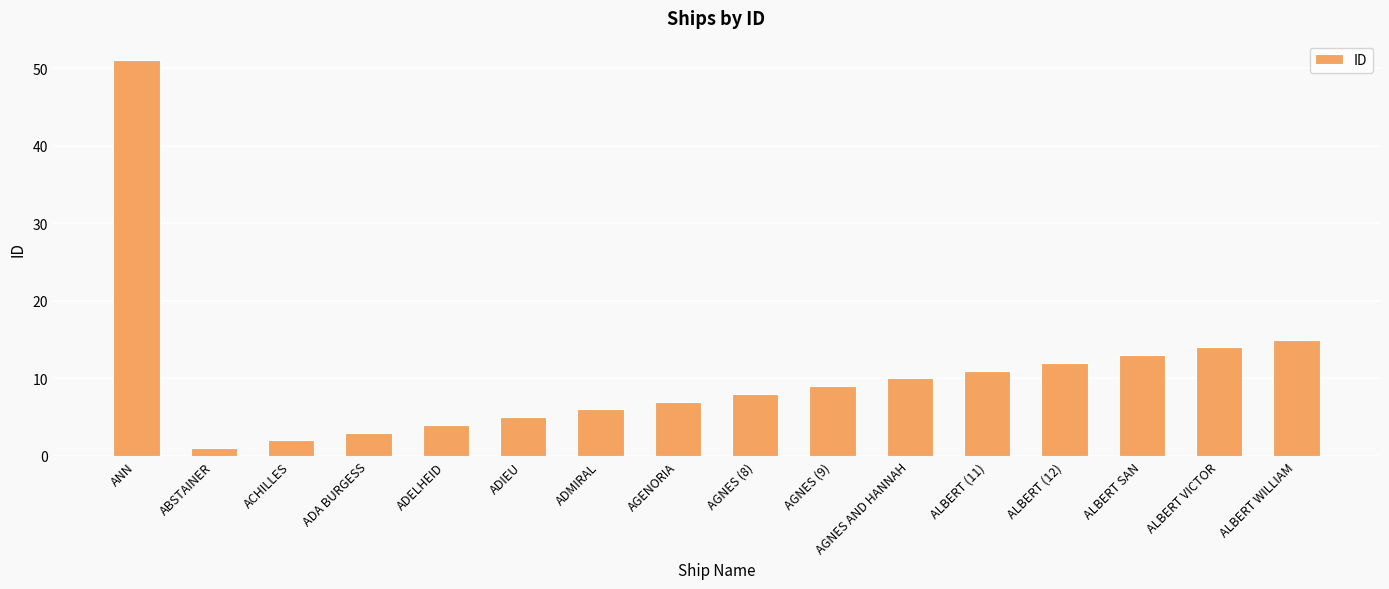

Does the chart contain stacked bars?

No